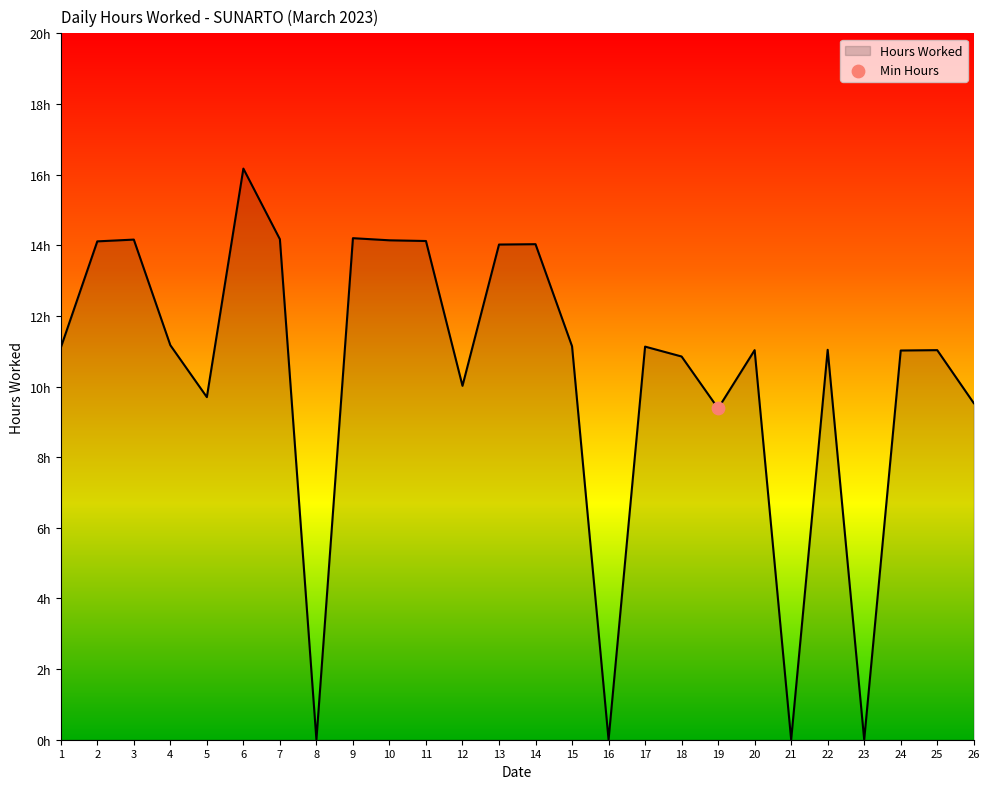

Approximately how many times larger is the value at 17 compared to 6?

0.7